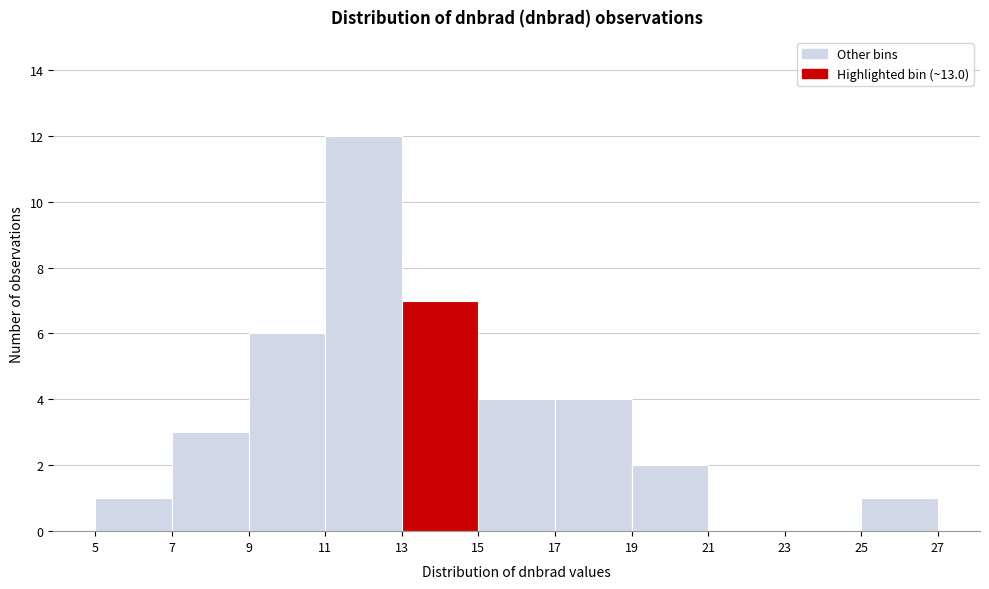

Which range on the x-axis has the tallest bar?

11 to 13